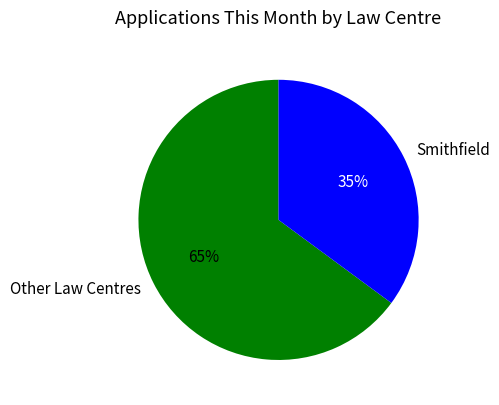

To the nearest percent, what portion does Smithfield represent?

35%